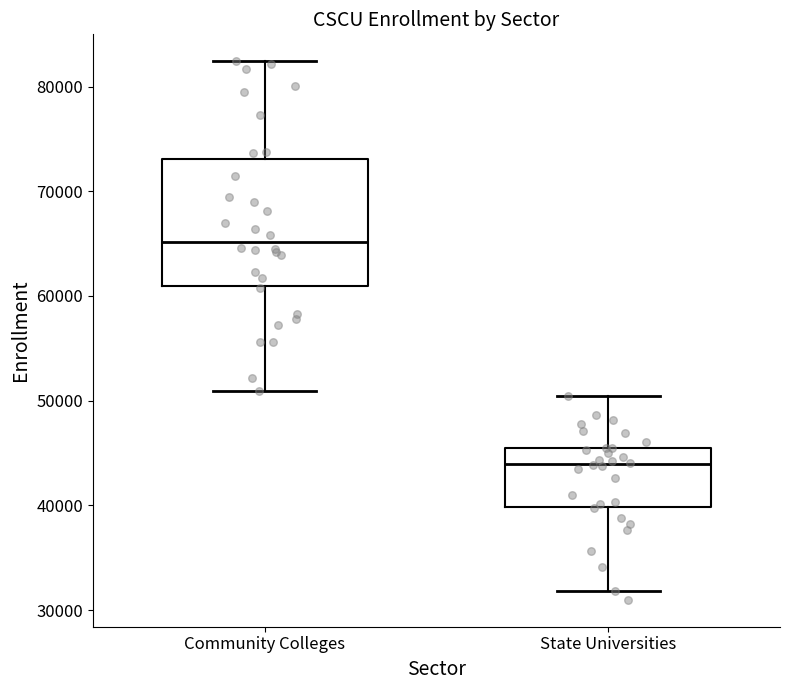

Which box is the tallest, from its lower edge to its upper edge?

Community Colleges